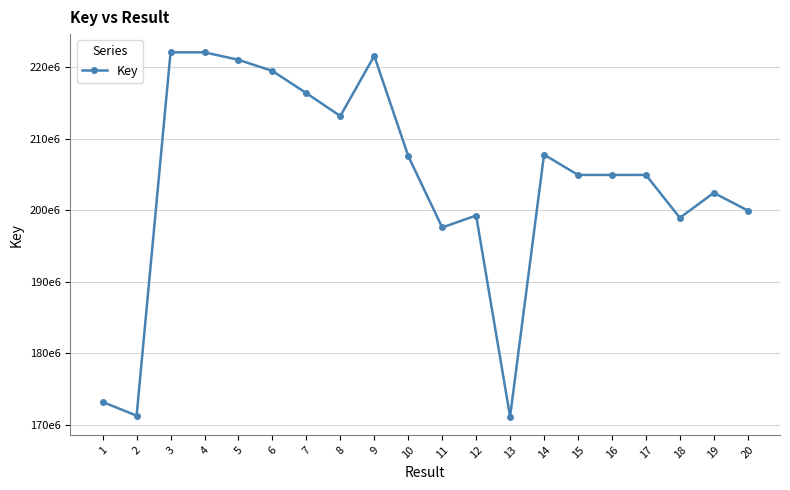

Which has a higher value, 10 or 6?

6